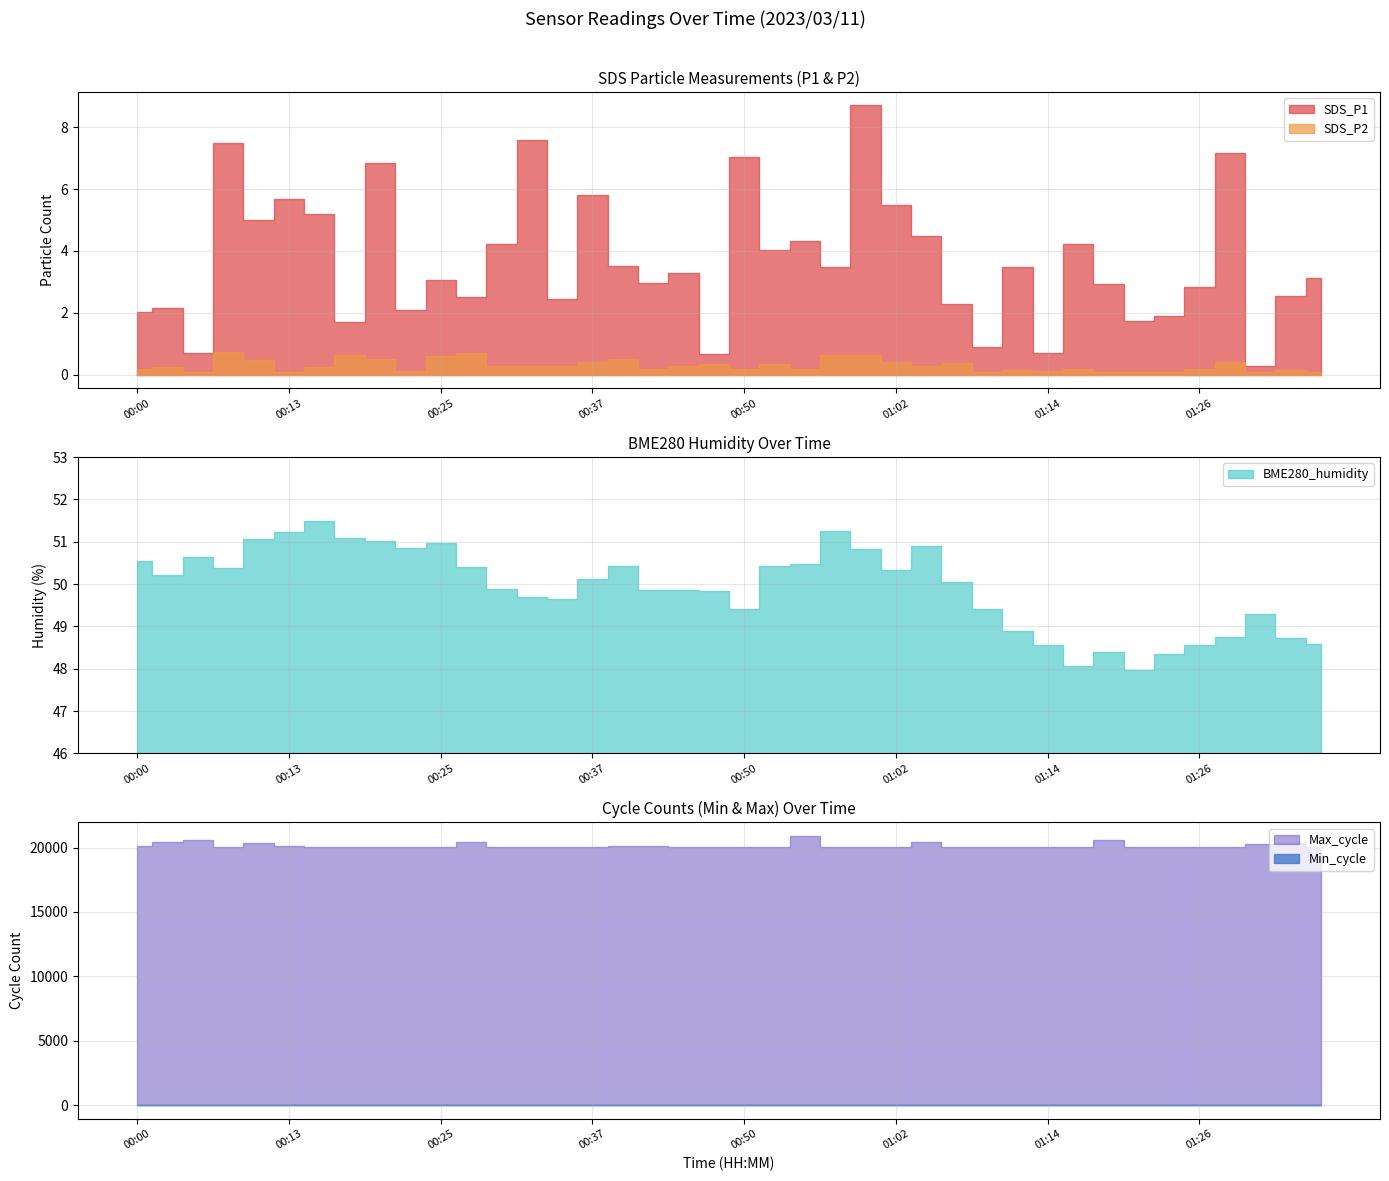

What is the value of the Max_cycle point at the 24th from the left?

20044.0